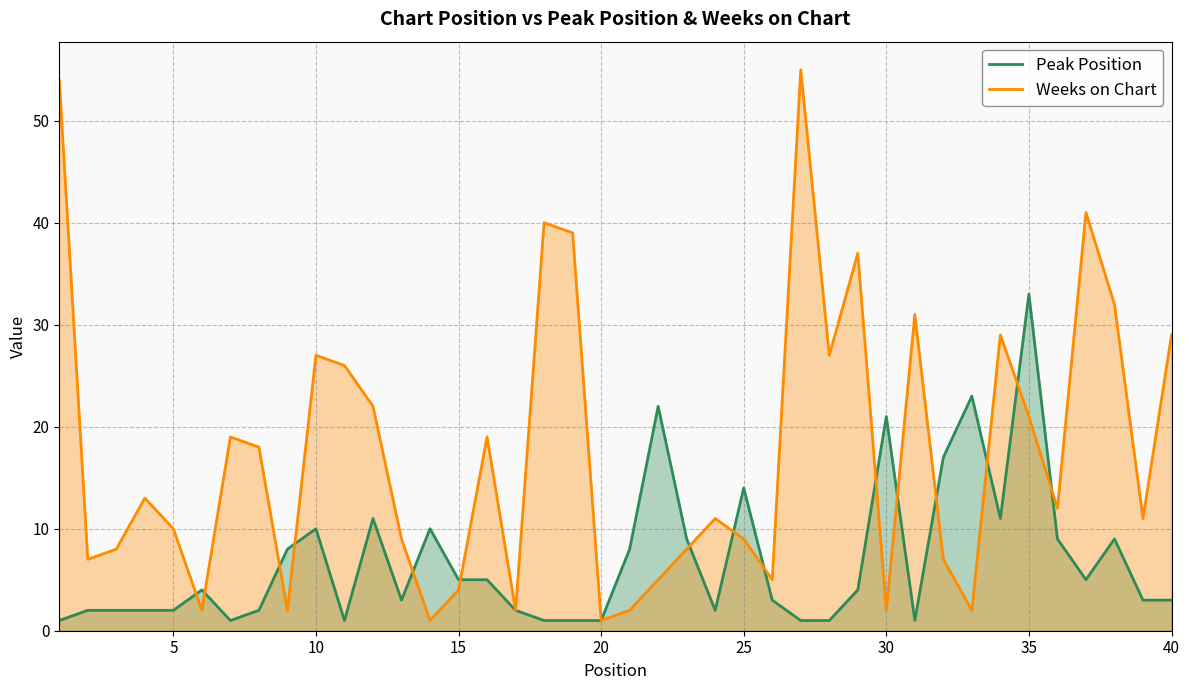

List the series in order of their overall mean, lowest first.

Peak Position, Weeks on Chart